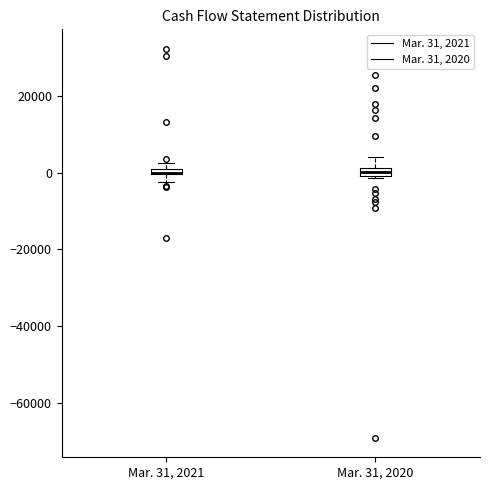

Where is the upper edge of the box for Mar. 31, 2020 on the y-axis? The values are not printed on the chart, so give them approximately, as read against the axis.

2000